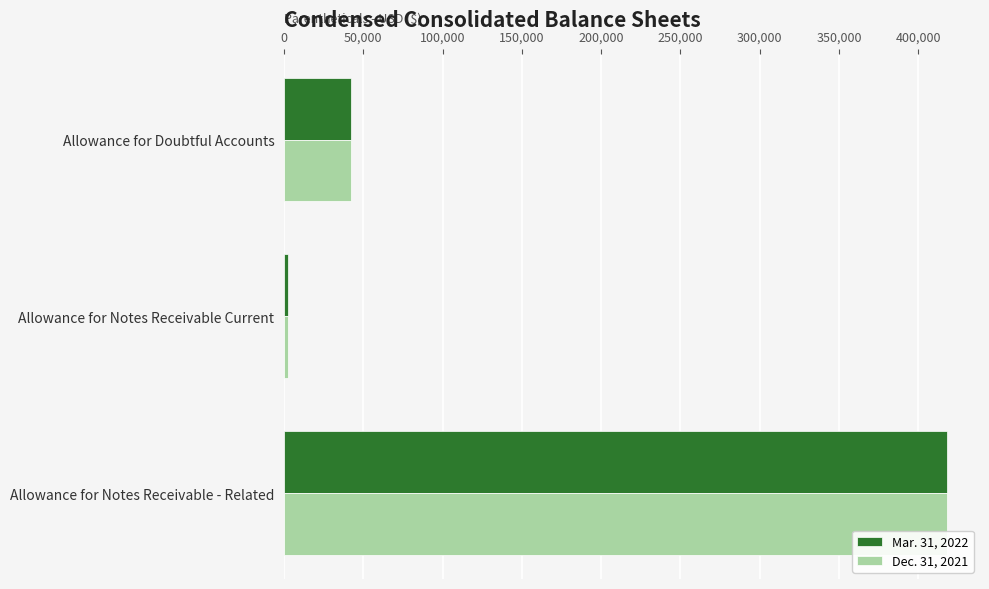

Count the number of categories in the chart.

3